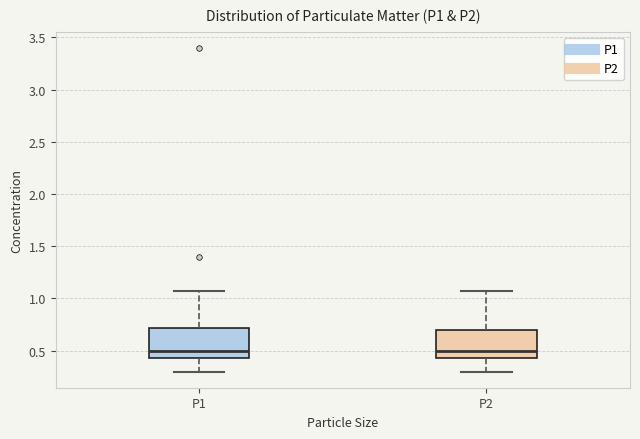

Reading left to right, transcribe this box plot: for each box, give where its median line is, the range the box spans, and where its two whiskers end, as read against the y-axis. The values are not printed on the chart, so give them approximately, as read against the axis.

P1: median 0.50, box 0.45 to 0.70, whiskers 0.30 to 1.05
P2: median 0.50, box 0.45 to 0.70, whiskers 0.30 to 1.05